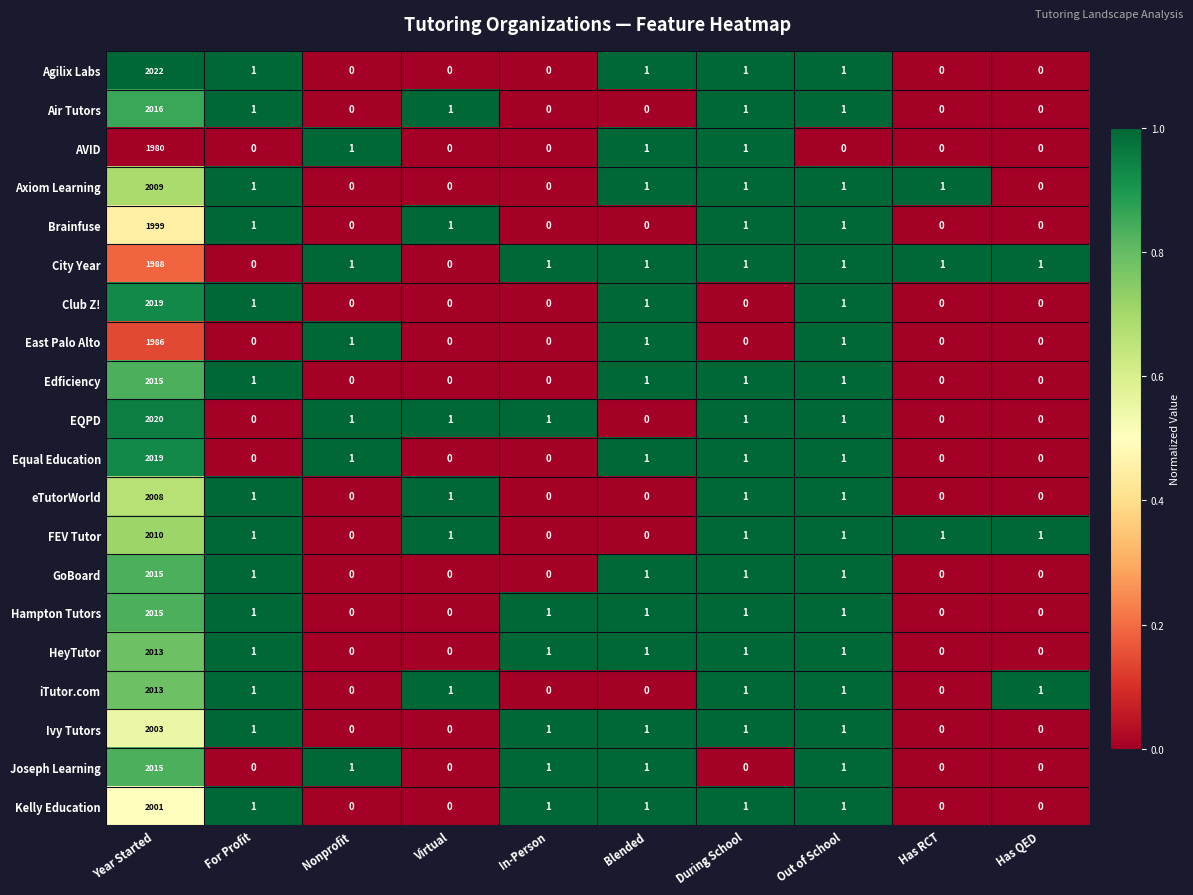

At which category is the sum across all series the highest?

Year Started